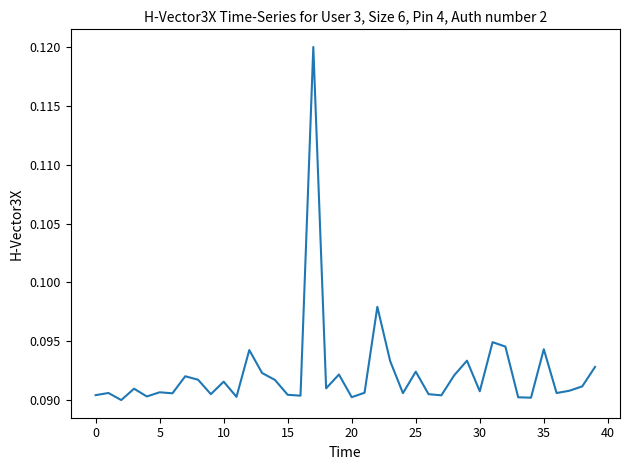

The value at 35 is 0.2. True or false?

False